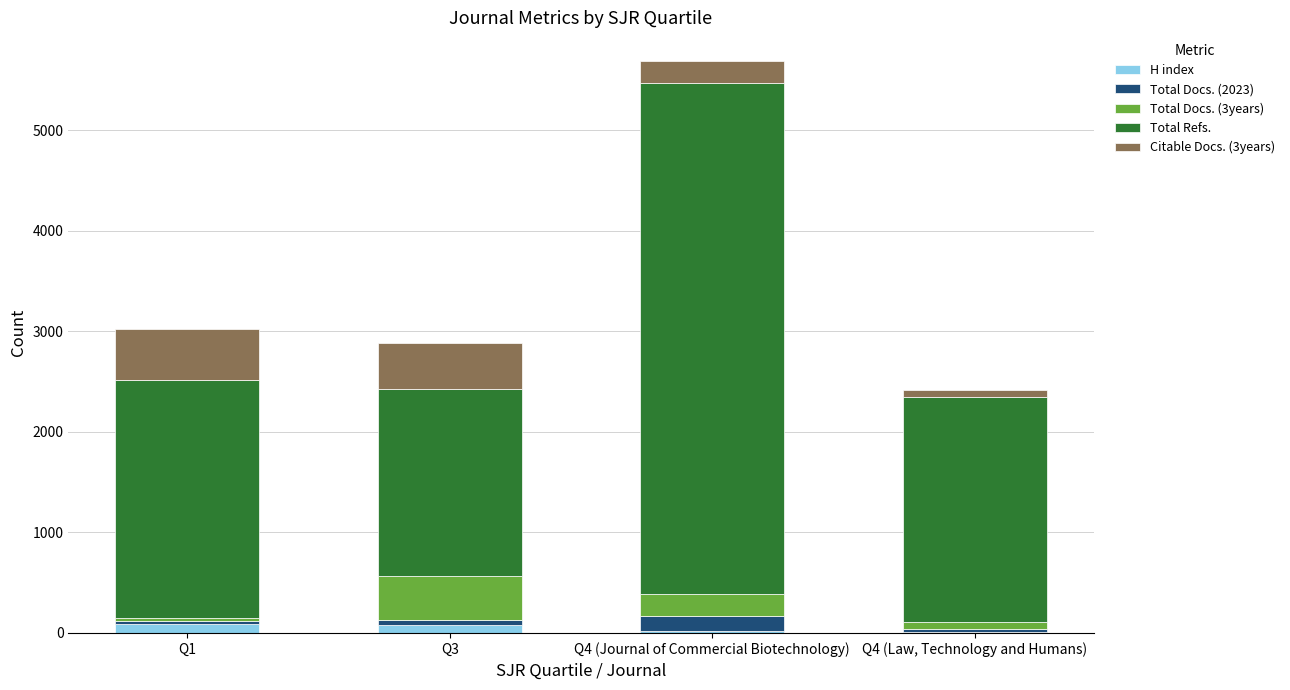

At which category is the sum across all series the highest?

Q4 (Journal of Commercial Biotechnology)